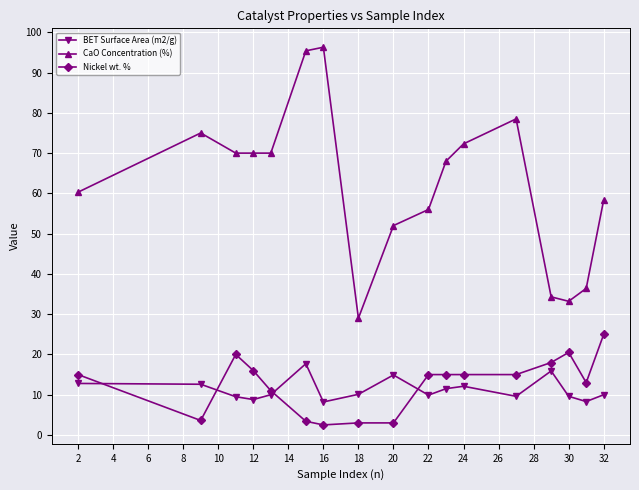

Which series has the largest range (max minus min)?

CaO Concentration (%)